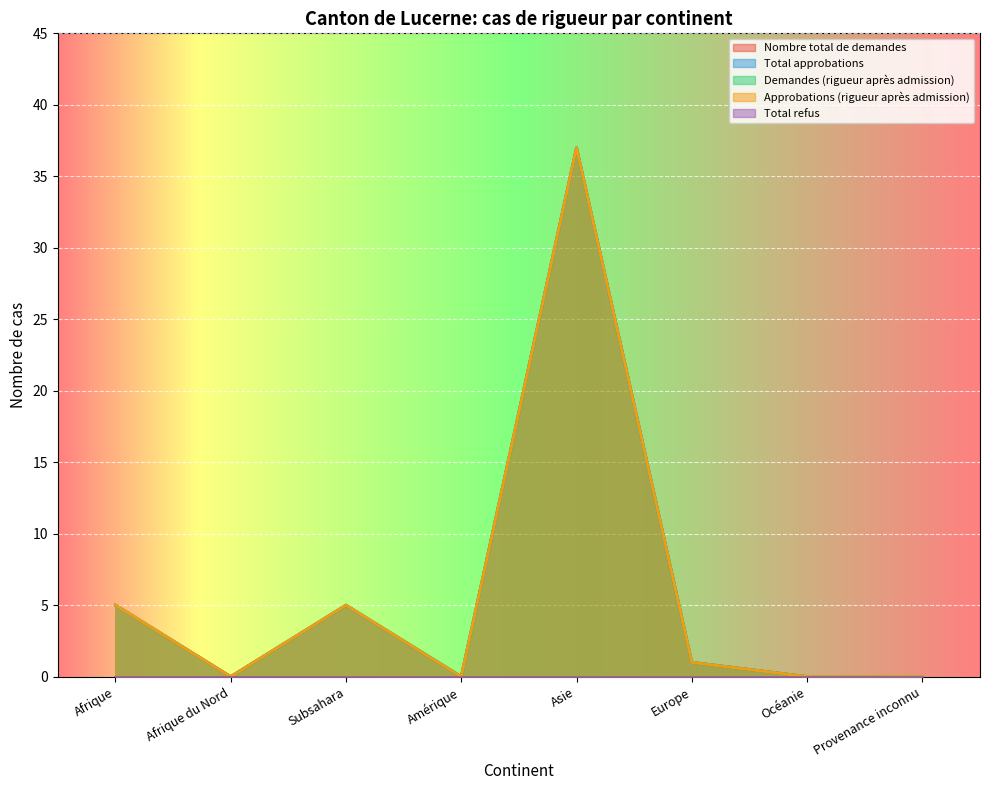

Which series has the largest total across all categories?

Nombre total de demandes